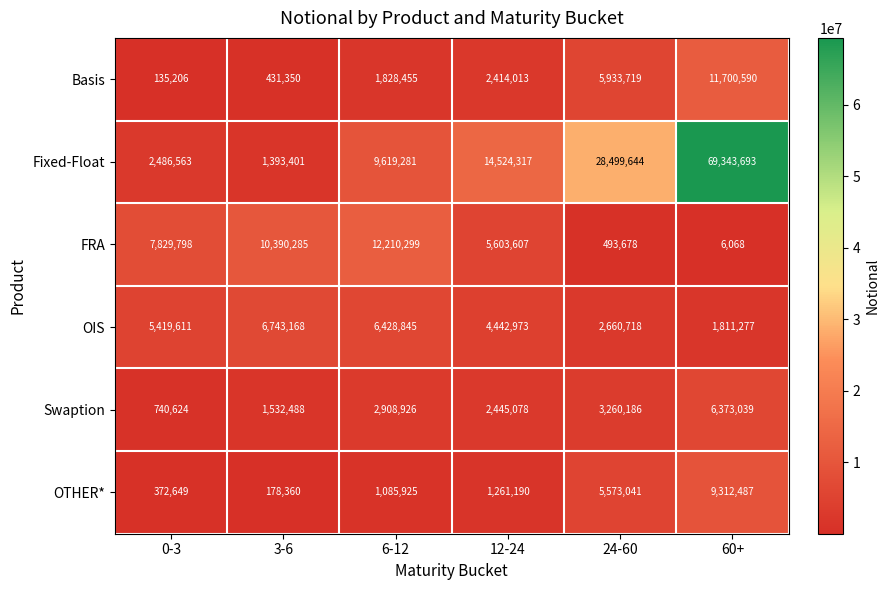

Rank the categories by FRA value from lowest to highest.

60+, 24-60, 12-24, 0-3, 3-6, 6-12